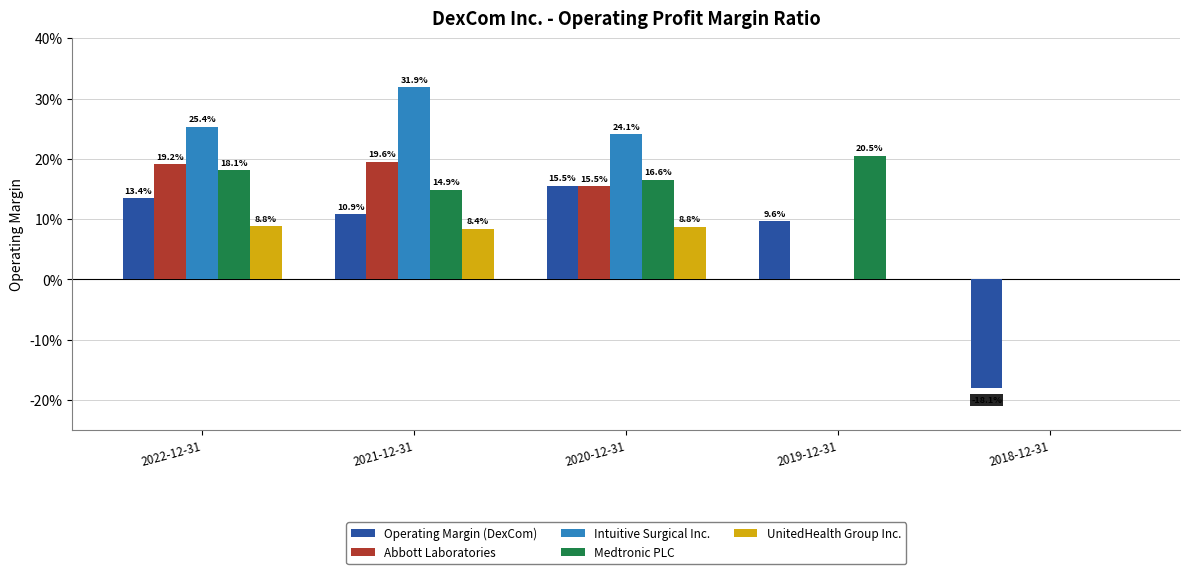

Rank the series at 2018-12-31 from highest to lowest value.

Abbott Laboratories, Intuitive Surgical Inc., Medtronic PLC, UnitedHealth Group Inc., Operating Margin (DexCom)